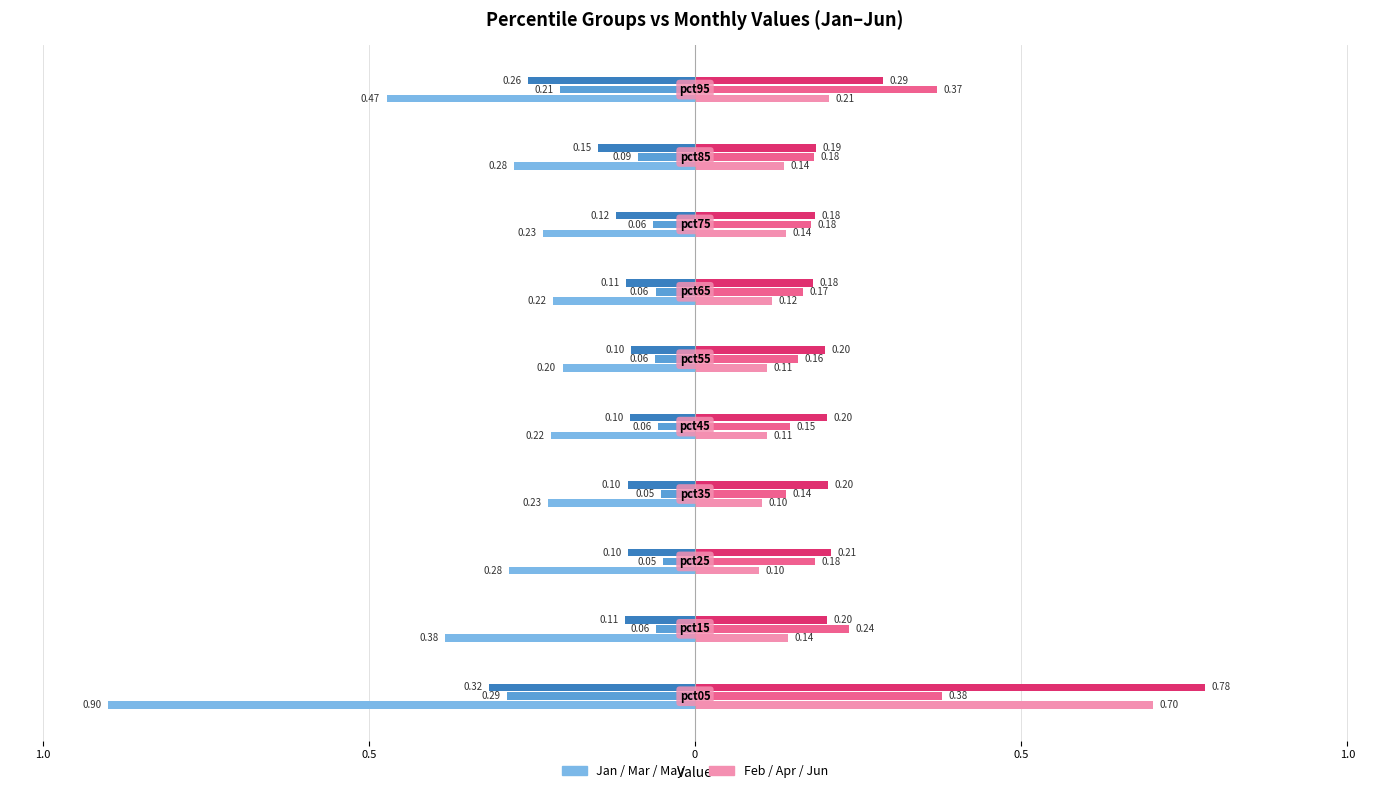

Does the chart contain stacked bars?

No